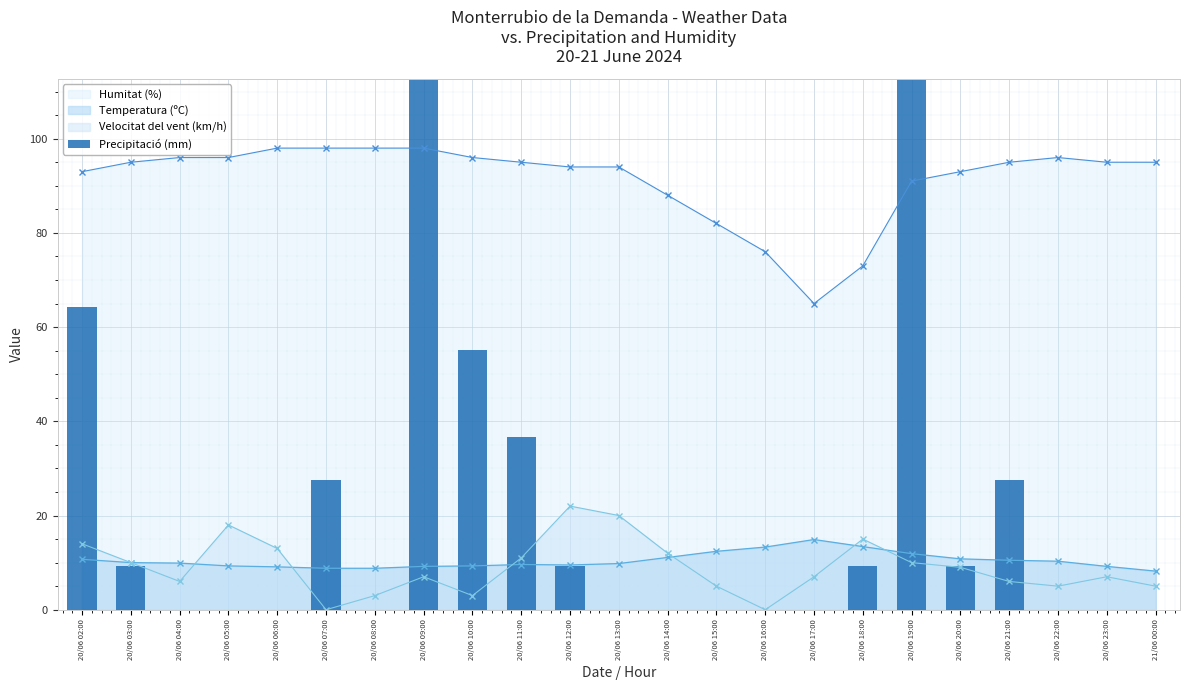

Where is the first local minimum for Velocitat del vent (km/h)?

20/06 04:00